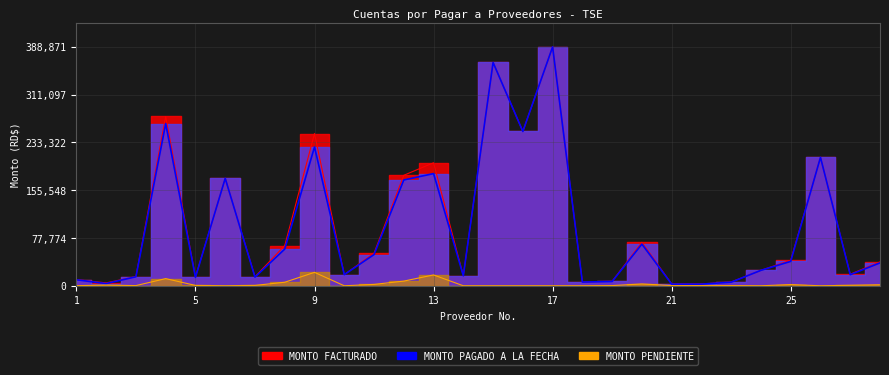

True or false: MONTO FACTURADO and MONTO PAGADO A LA FECHA intersect in this chart.

False